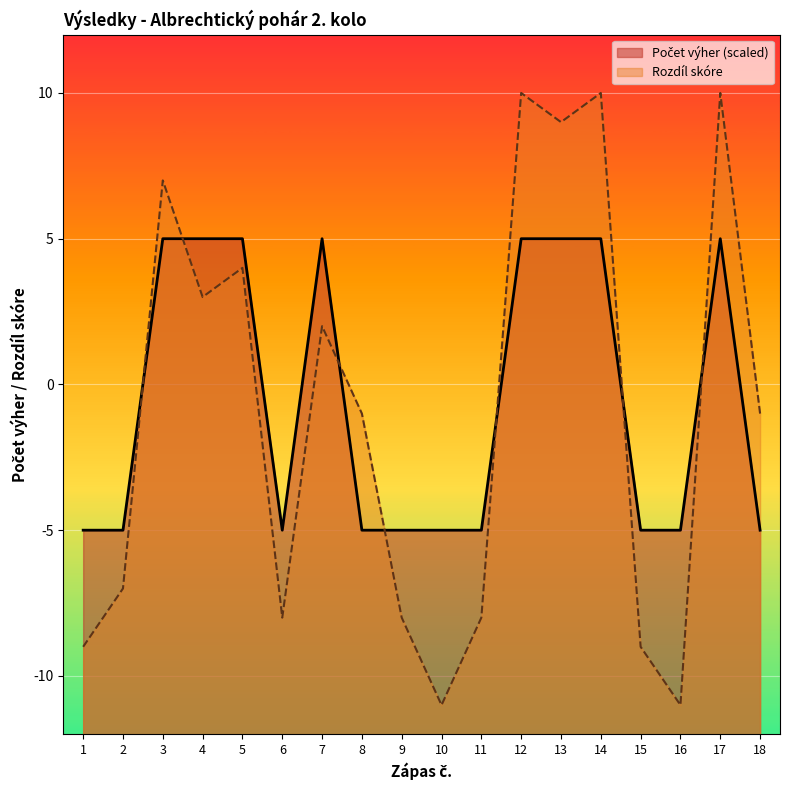

List the labels in order of value, smallest first.

1, 2, 6, 8, 9, 10, 11, 15, 16, 18, 3, 4, 5, 7, 12, 13, 14, 17